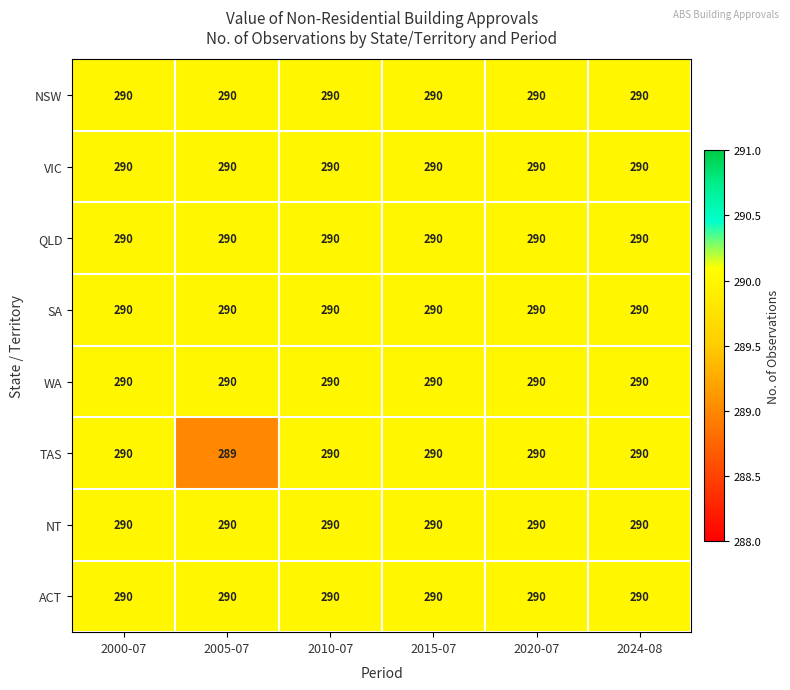

What is the maximum value for WA?

290